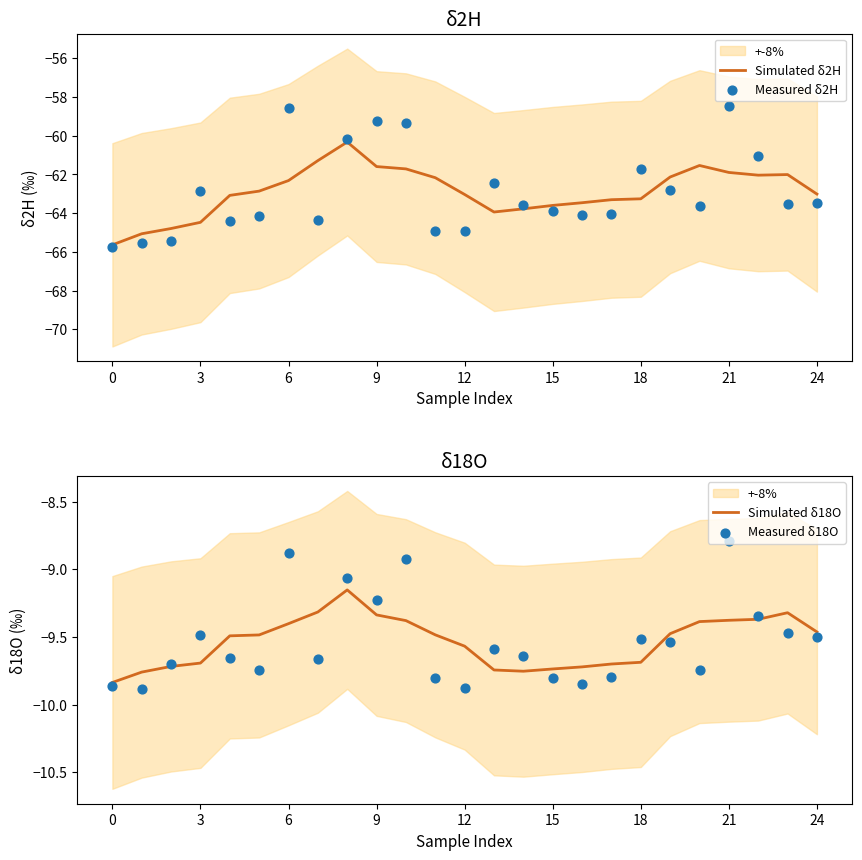

Which series has the largest total across all categories?

Measured δ18O